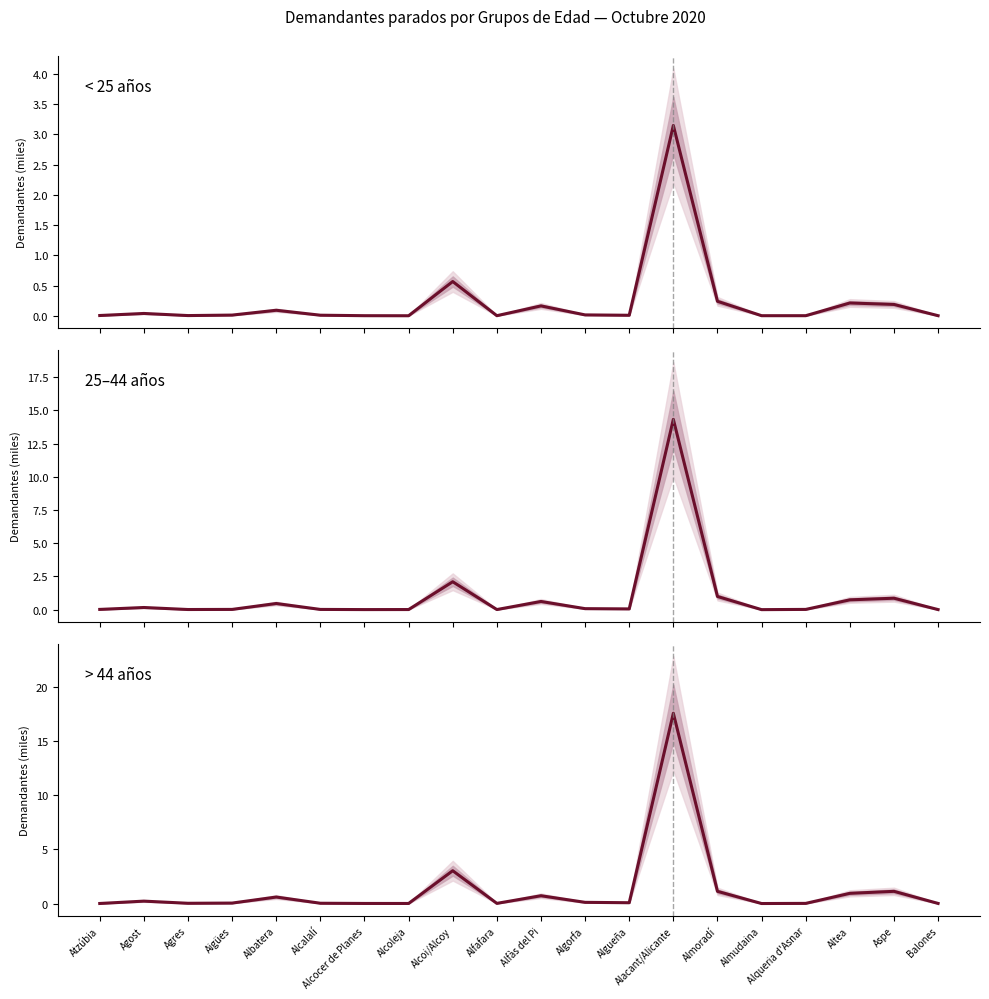

Rank the series by their average value, from highest to lowest.

> 44 años, 25–44 años, < 25 años